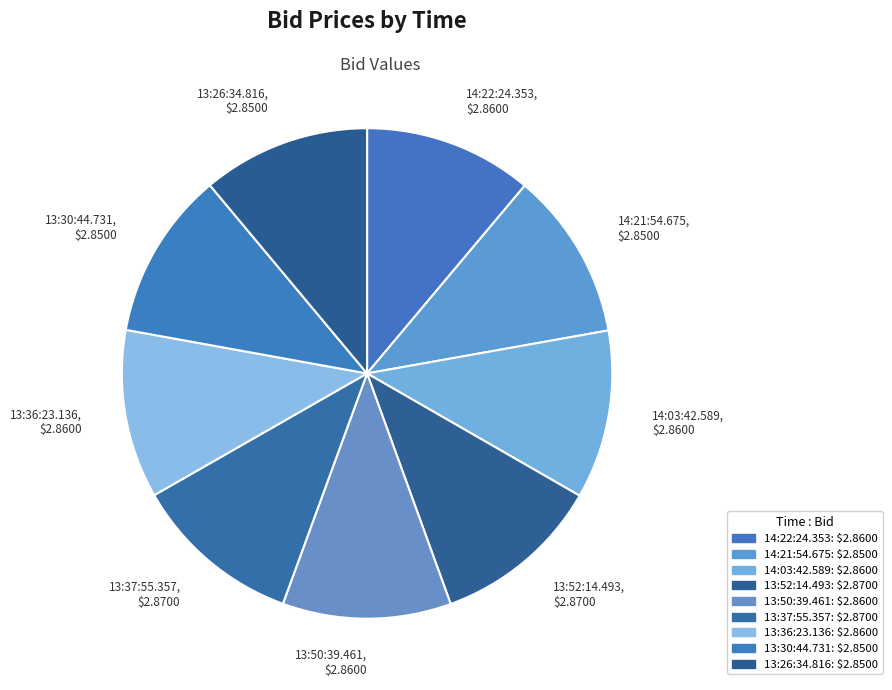

Is there a majority slice in this chart?

No